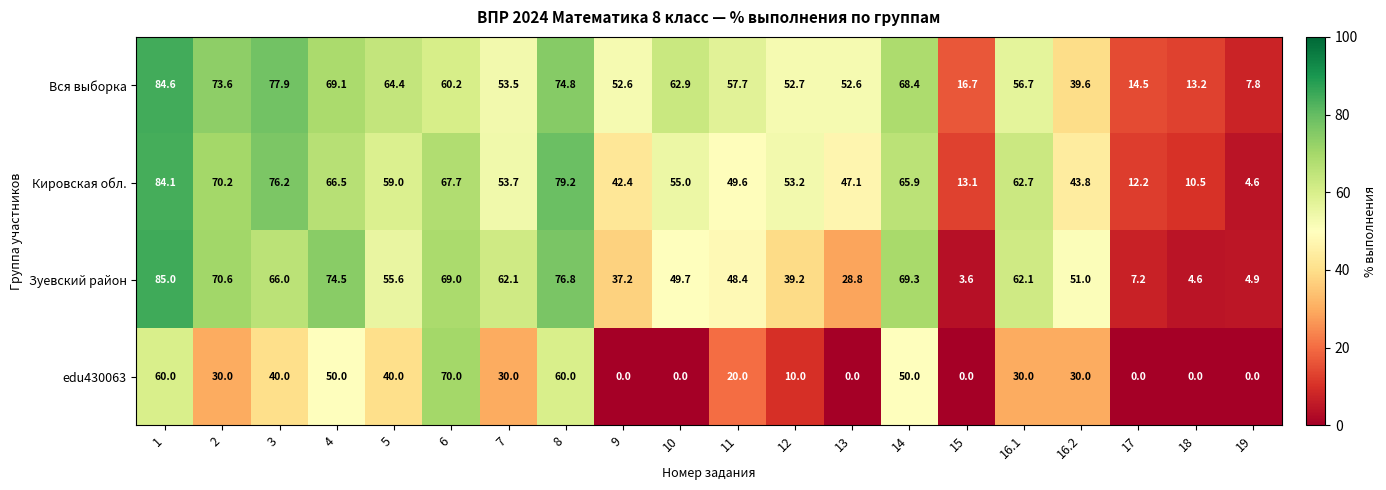

How many series are shown in this chart?

4